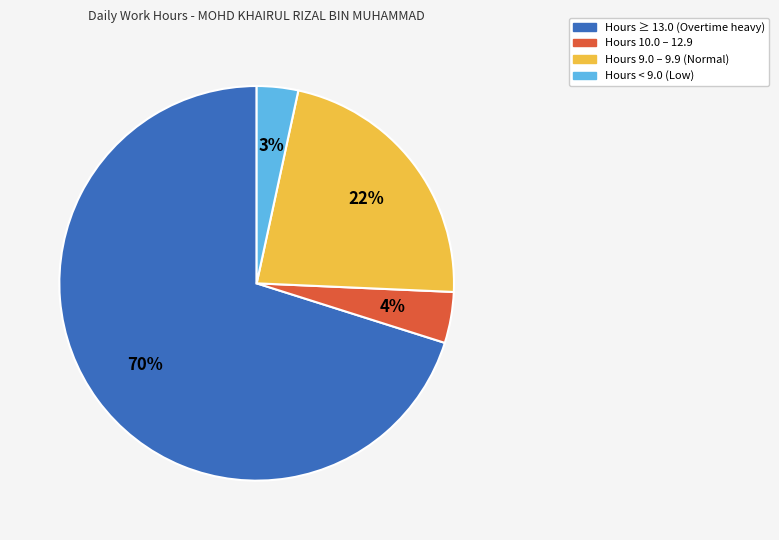

Which has a higher value, Hours 10.0 – 12.9 or Hours < 9.0 (Low)?

Hours 10.0 – 12.9